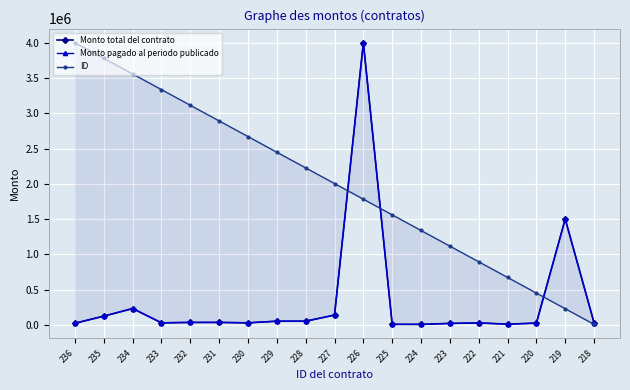

What is the value of the Monto total del contrato point at the 14th from the left?

20655.0